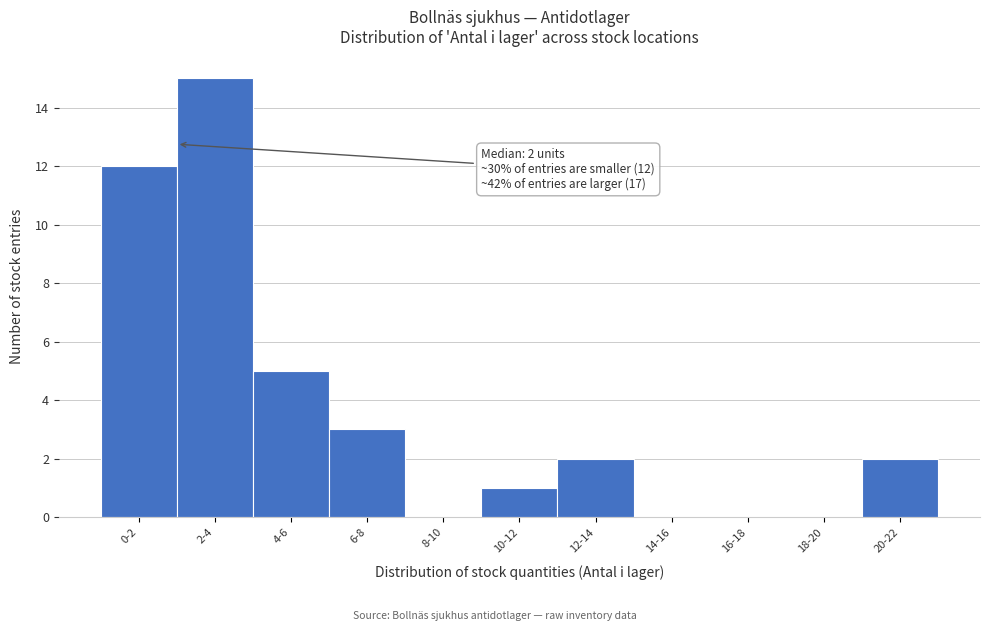

Reading left to right, transcribe all the data shown in this chart.

0-2=12	2-4=15	4-6=5	6-8=3	8-10=0	10-12=1	12-14=2	14-16=0	16-18=0	18-20=0	20-22=2